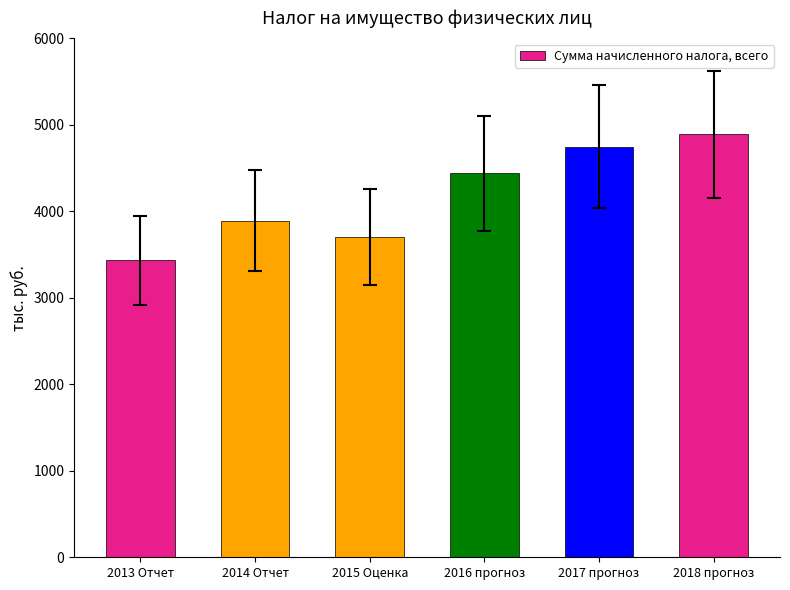

Approximately how many times larger is the value at 2016 прогноз compared to 2017 прогноз?

0.9